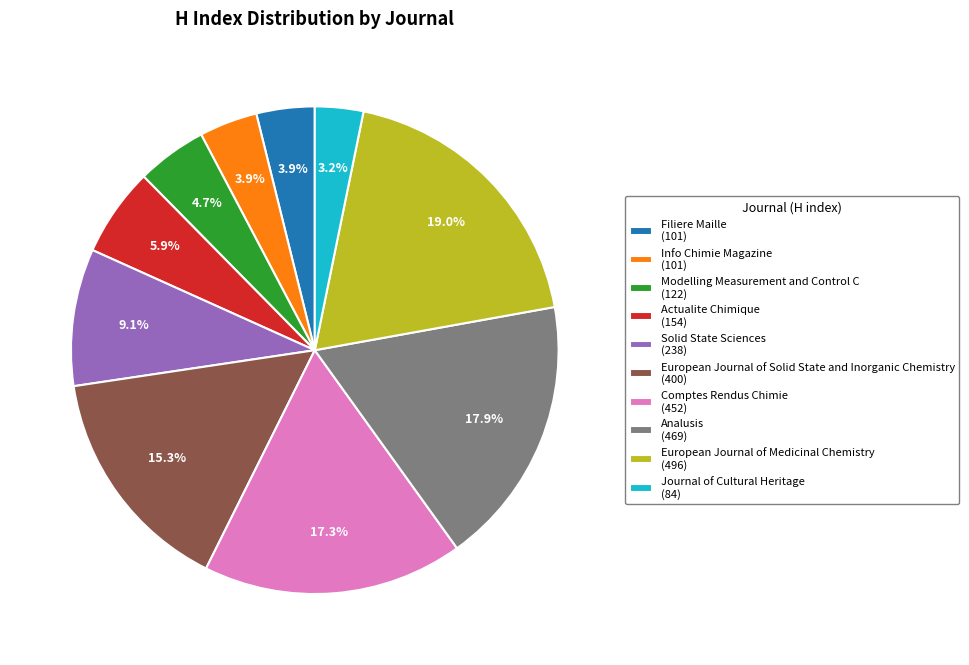

Approximately how many times larger is the value at European Journal of Solid State and Inorganic Chemistry (400) compared to Journal of Cultural Heritage (84)?

4.8